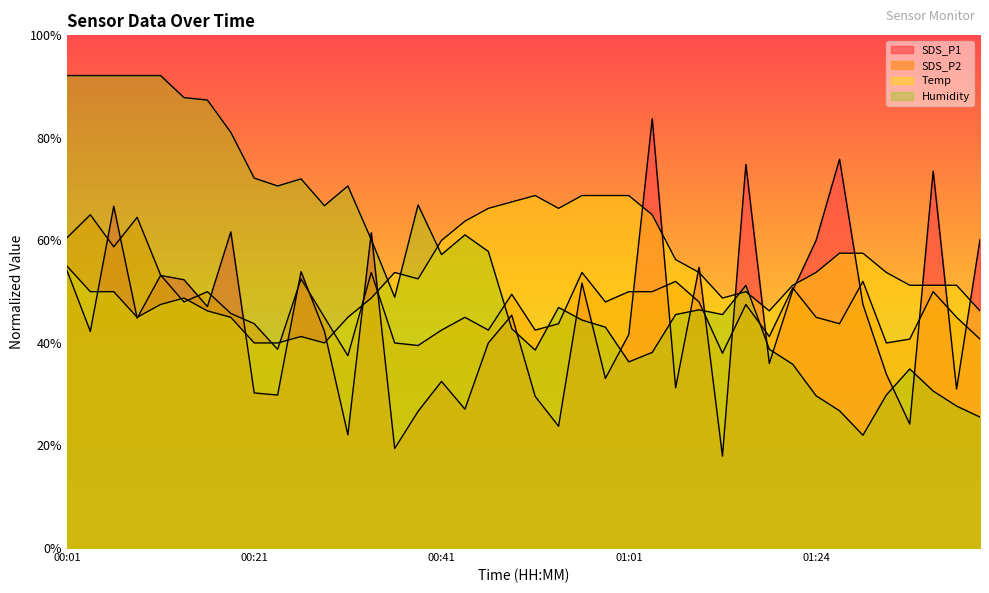

The SDS_P2 series shows 75.8 at 01:09. True or false?

False